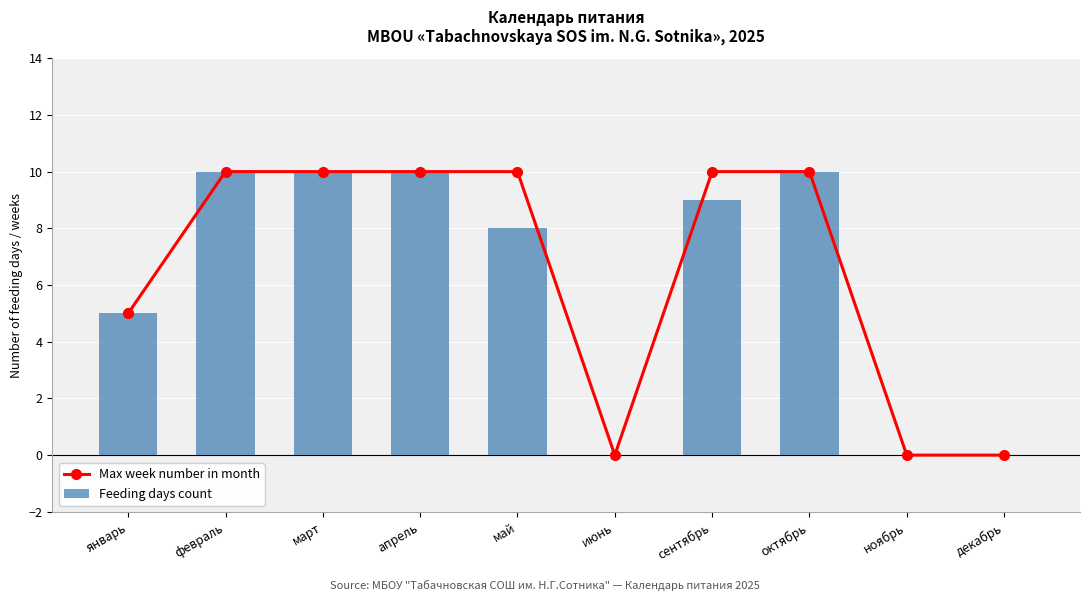

List the series in order of their peak value, highest first.

Max week number in month, Feeding days count